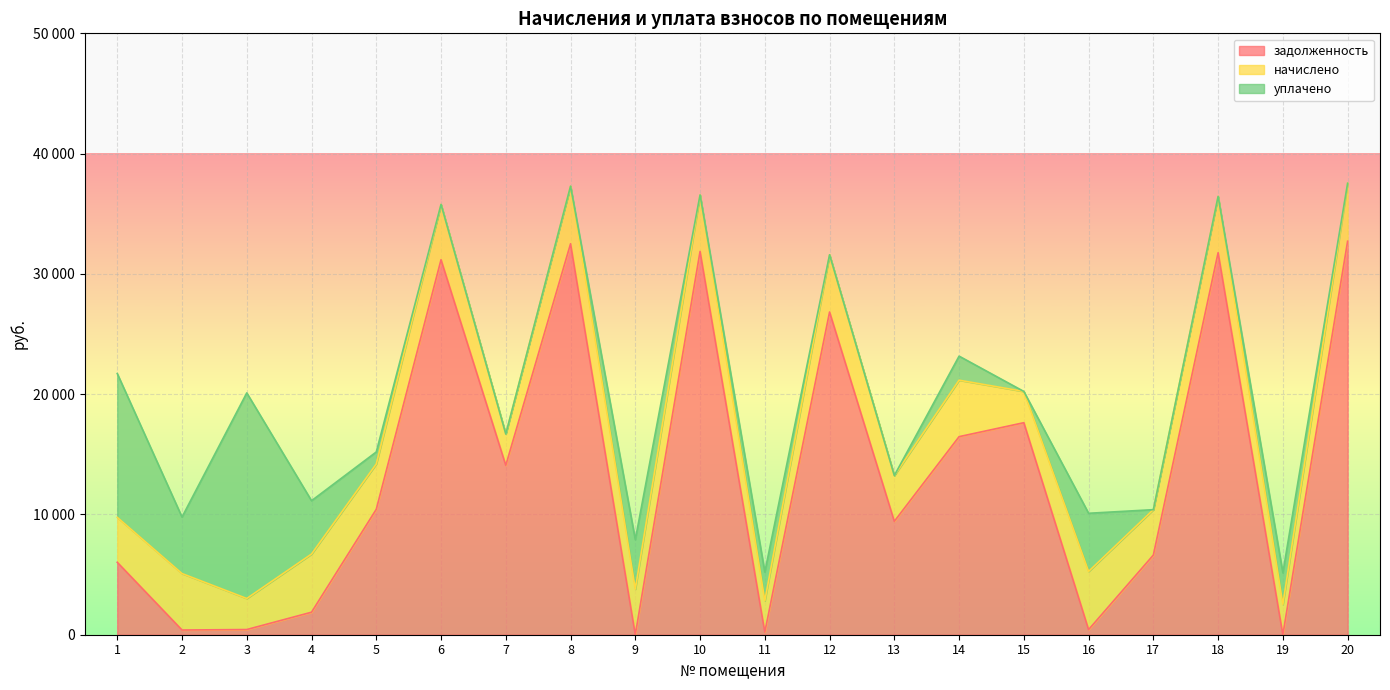

True or false: начислено has more than 0 points higher than both neighbors.

True